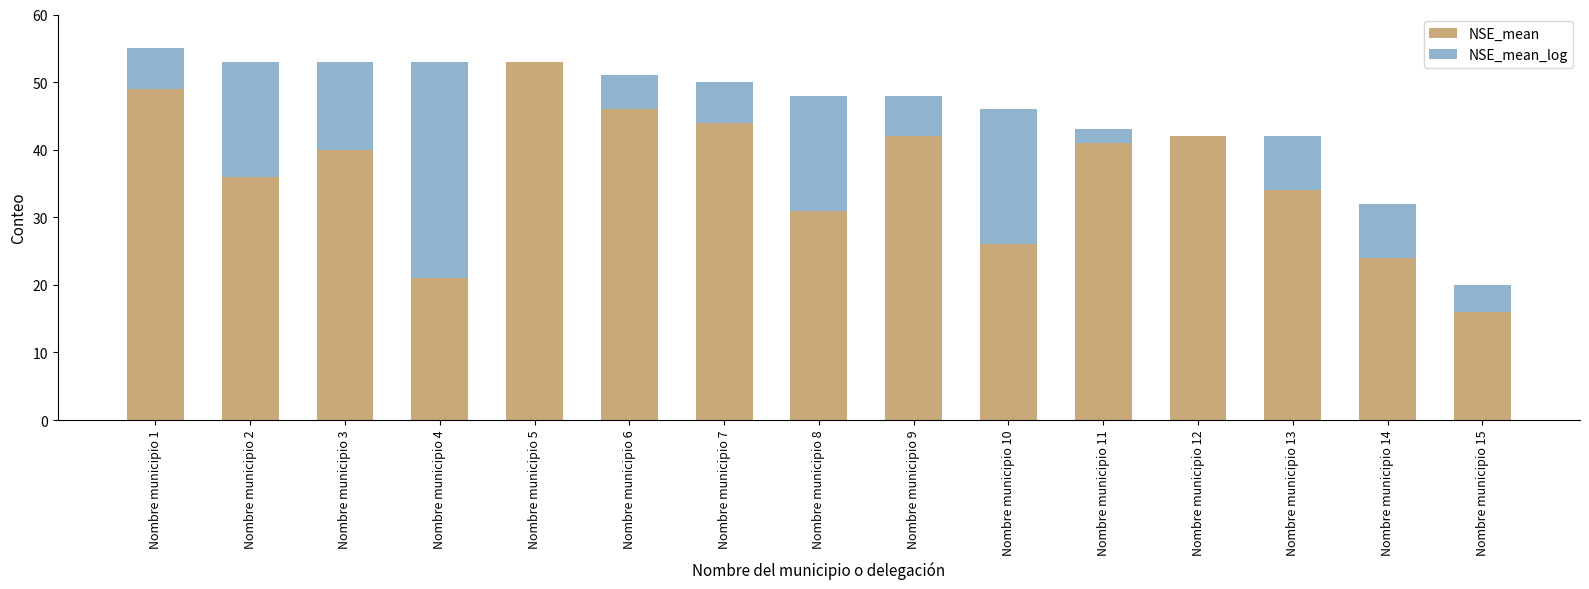

At how many categories does at least one series exceed 51?

1